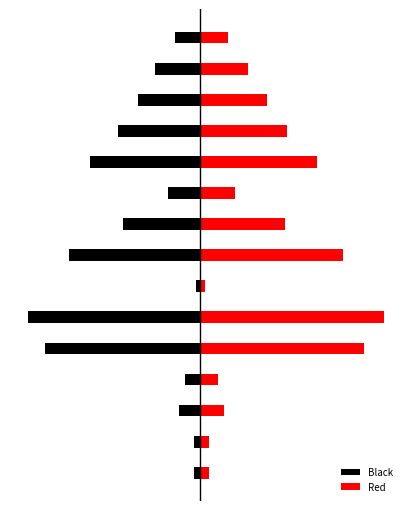

Between 14 and 7, which is larger?

14